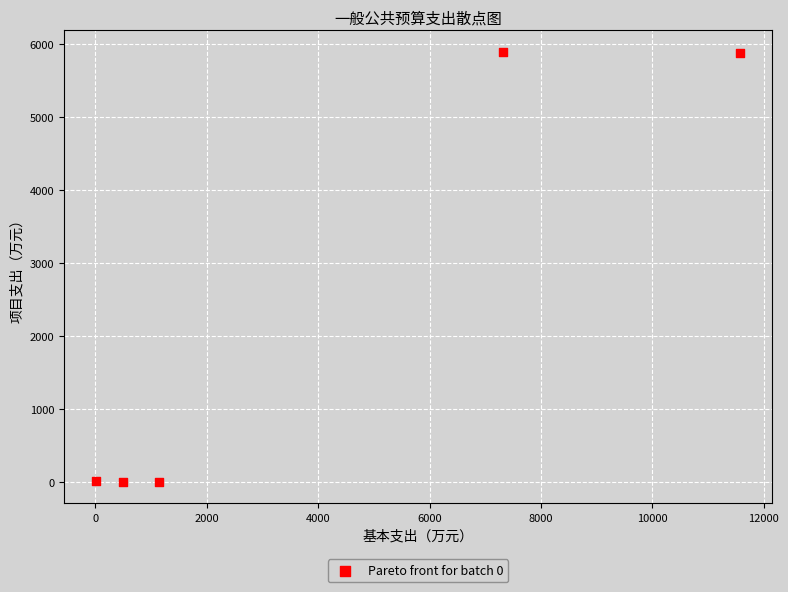

What is the average Y value?

2356.7